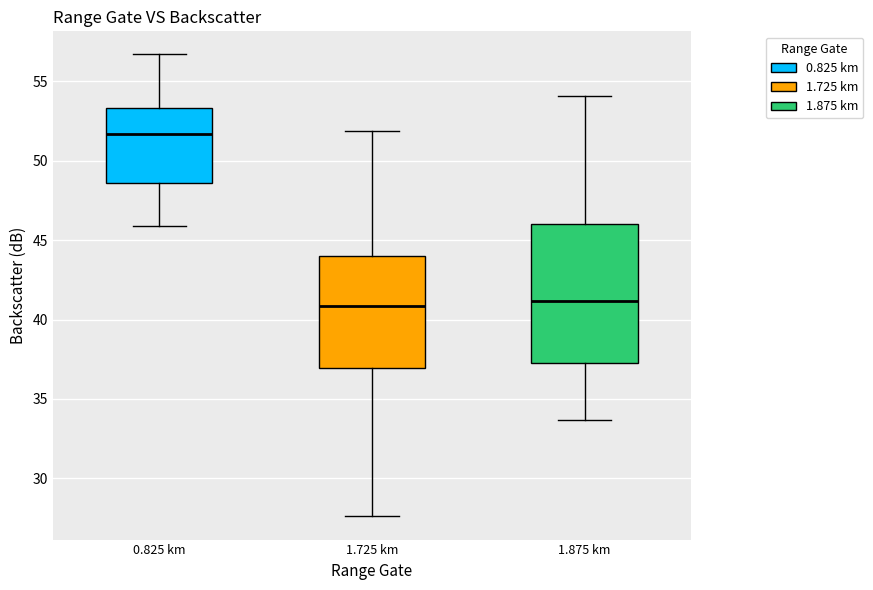

Where does the lower whisker of the box for 0.825 km end on the y-axis? The values are not printed on the chart, so give them approximately, as read against the axis.

46.0